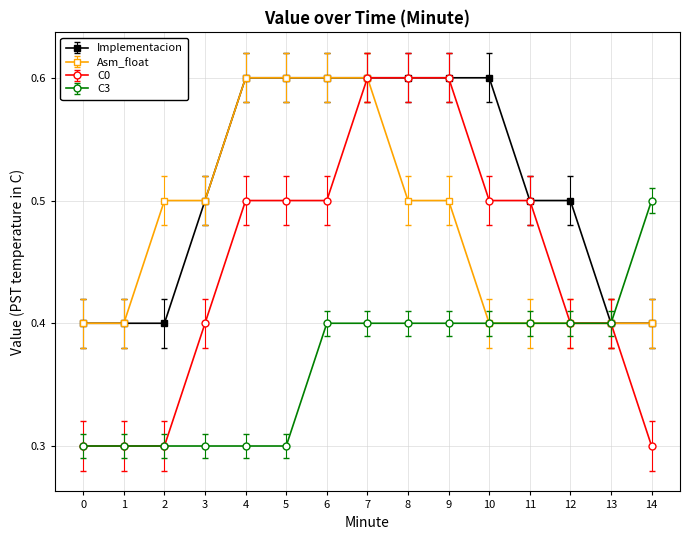

Which series has the largest range (max minus min)?

C0